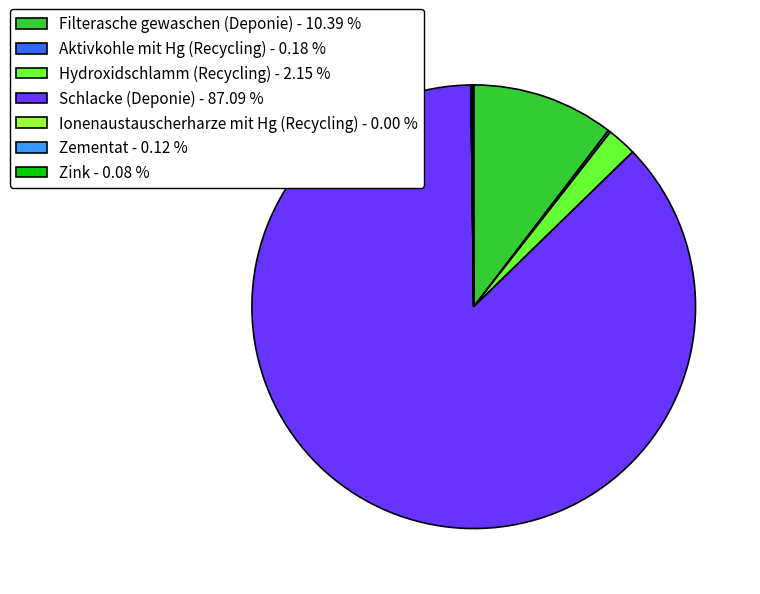

Does any single category account for the majority?

Yes